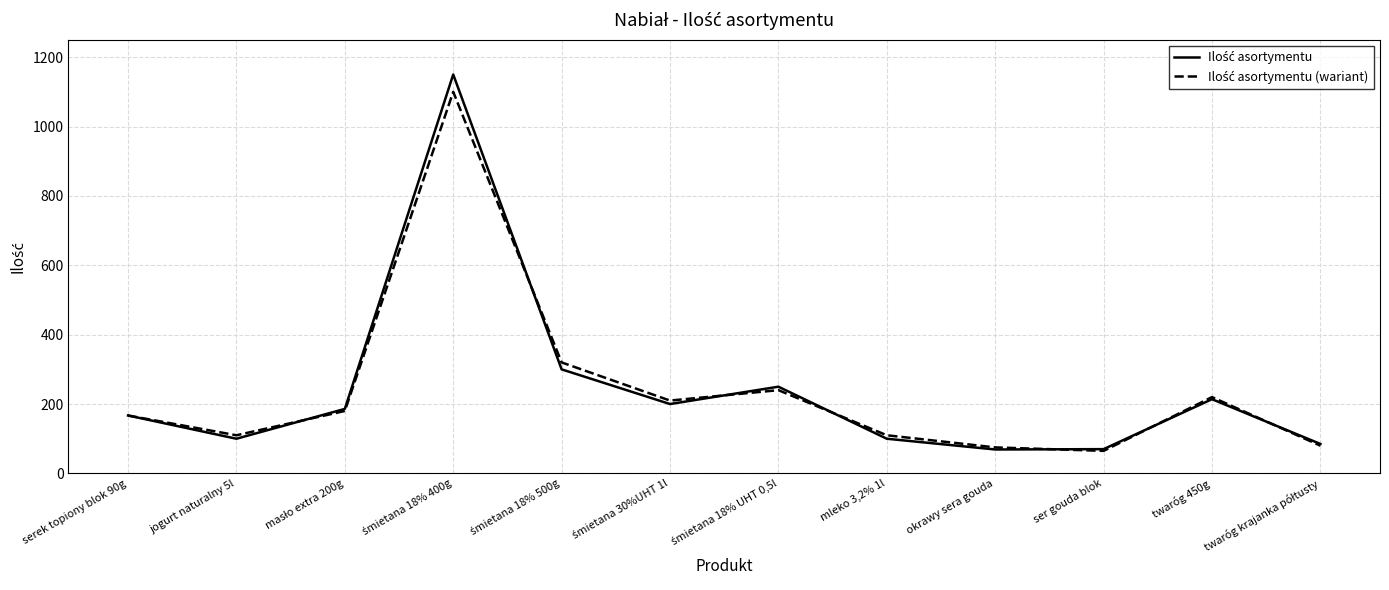

What is the approximate value of Ilość asortymentu at twaróg krajanka półtusty?

85